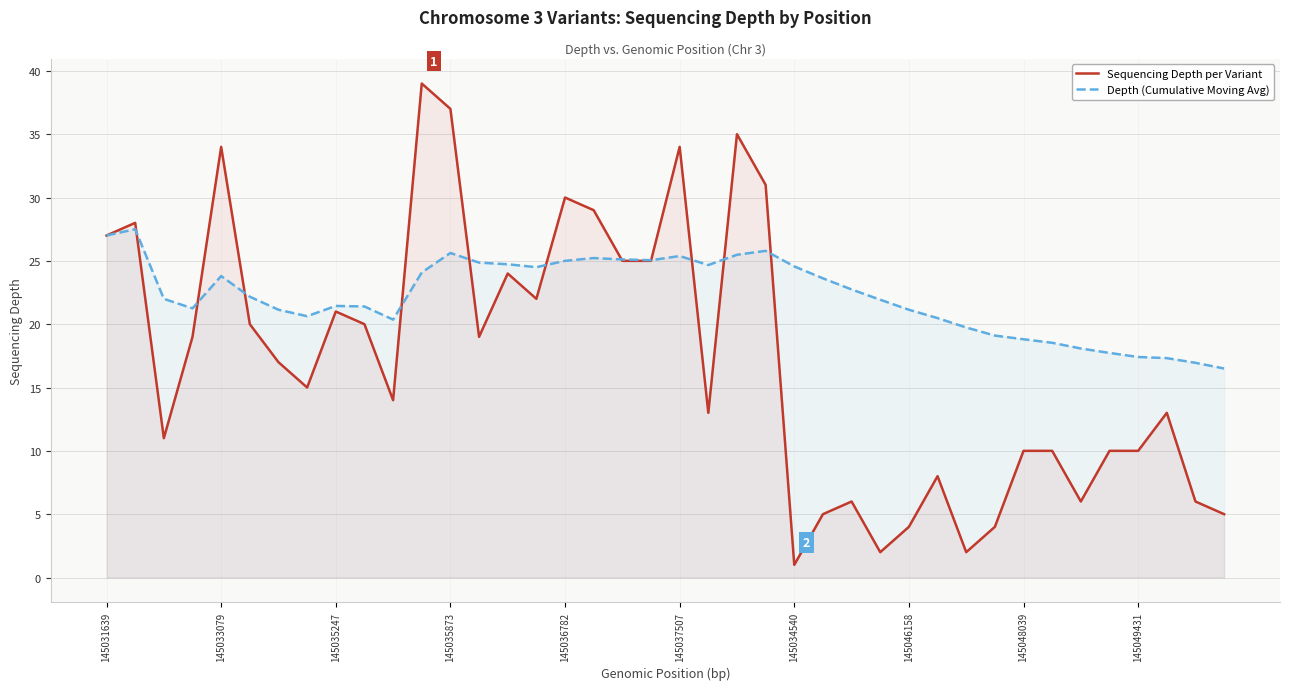

Which series has the largest range (max minus min)?

Sequencing Depth per Variant